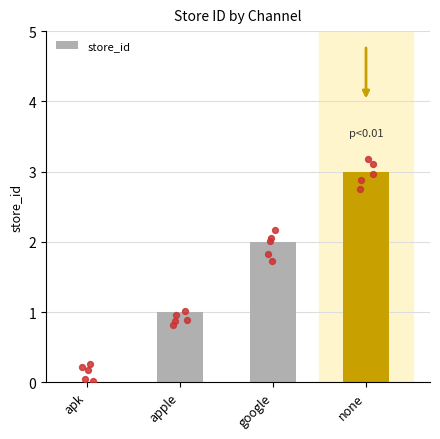

What is the change in value from apple to none?

+2